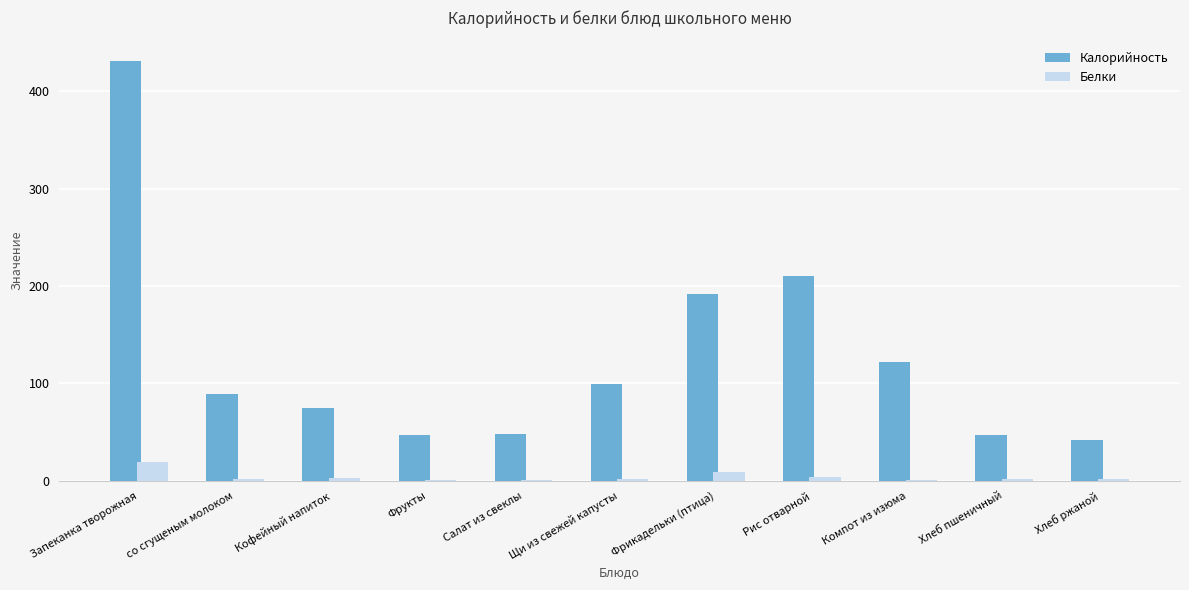

At which label does Калорийность reach its peak?

Запеканка творожная